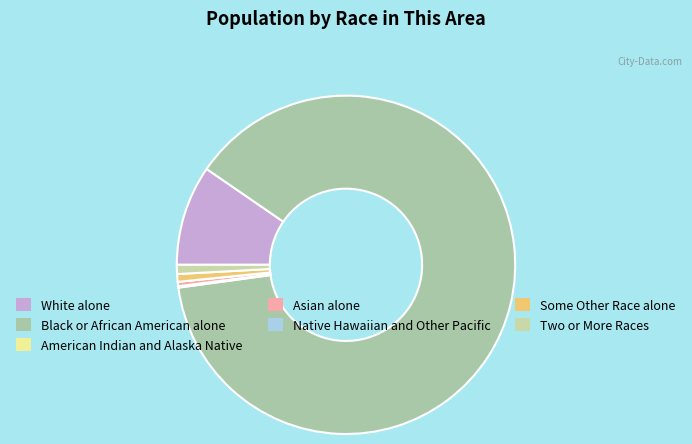

What is the largest slice in the pie chart?

Black or African American alone